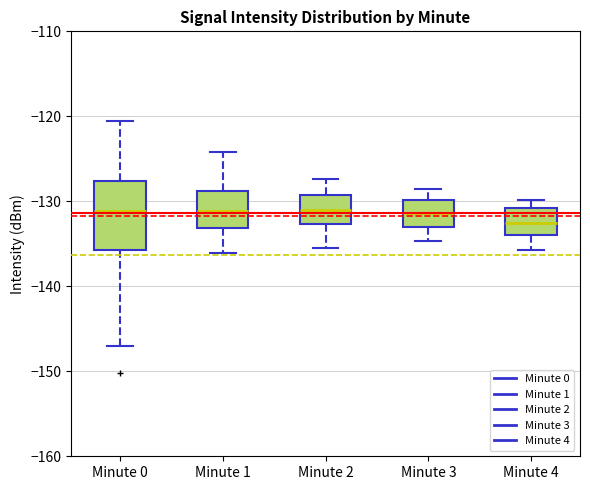

Reading left to right, read every box against the y-axis: the position of its median line, the range the box covers, and the ends of its whiskers. The values are not printed on the chart, so give them approximately, as read against the axis.

Minute 0: median -131, box -136 to -128, whiskers -147 to -121
Minute 1: median -131, box -133 to -129, whiskers -136 to -124
Minute 2: median -131, box -133 to -129, whiskers -135 to -127
Minute 3: median -131, box -133 to -130, whiskers -135 to -128
Minute 4: median -133, box -134 to -131, whiskers -136 to -130